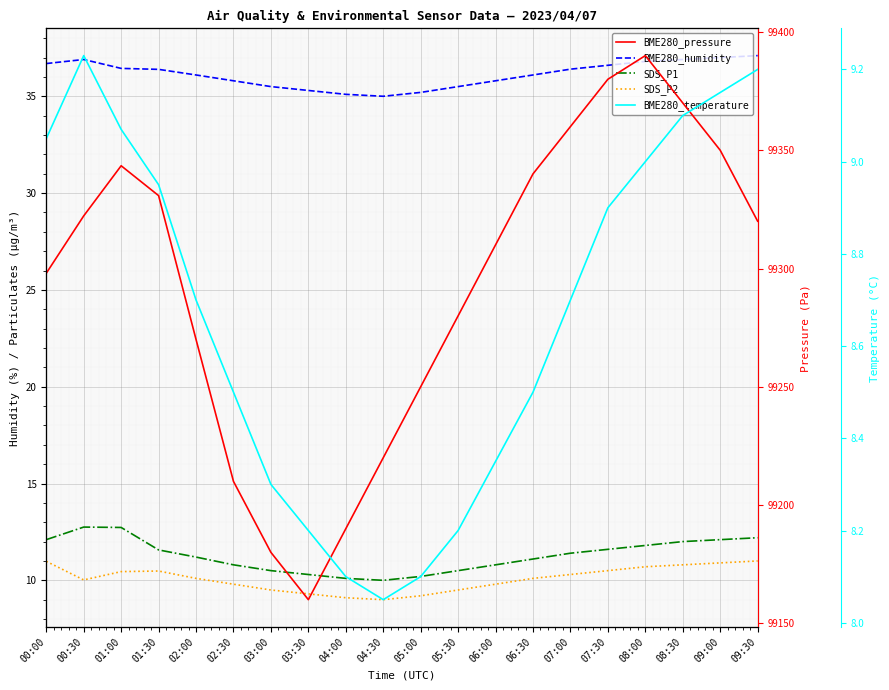

At which label does BME280_pressure reach its peak?

08:00